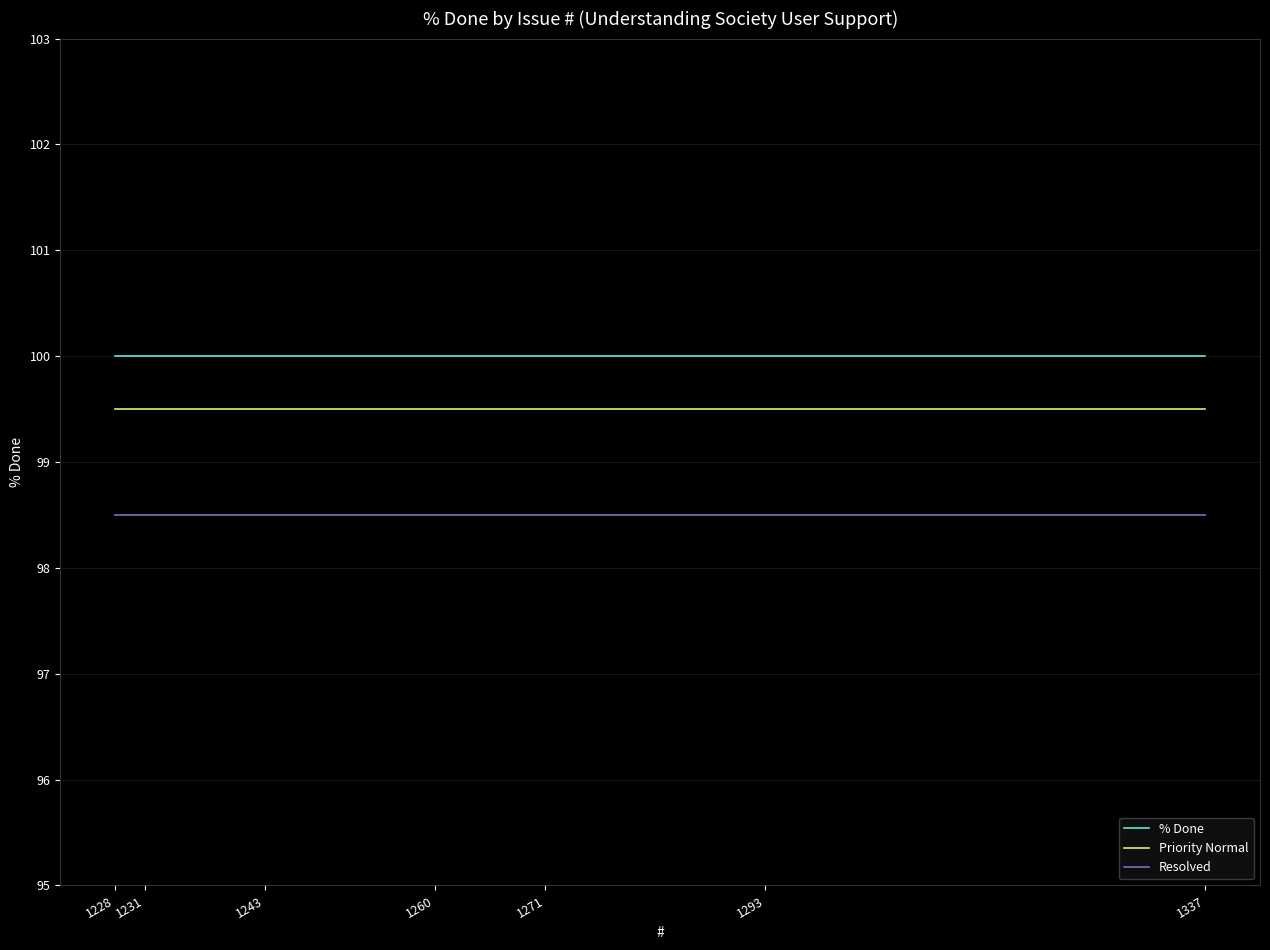

What are all the series names shown in the legend?

% Done, Priority Normal, Resolved